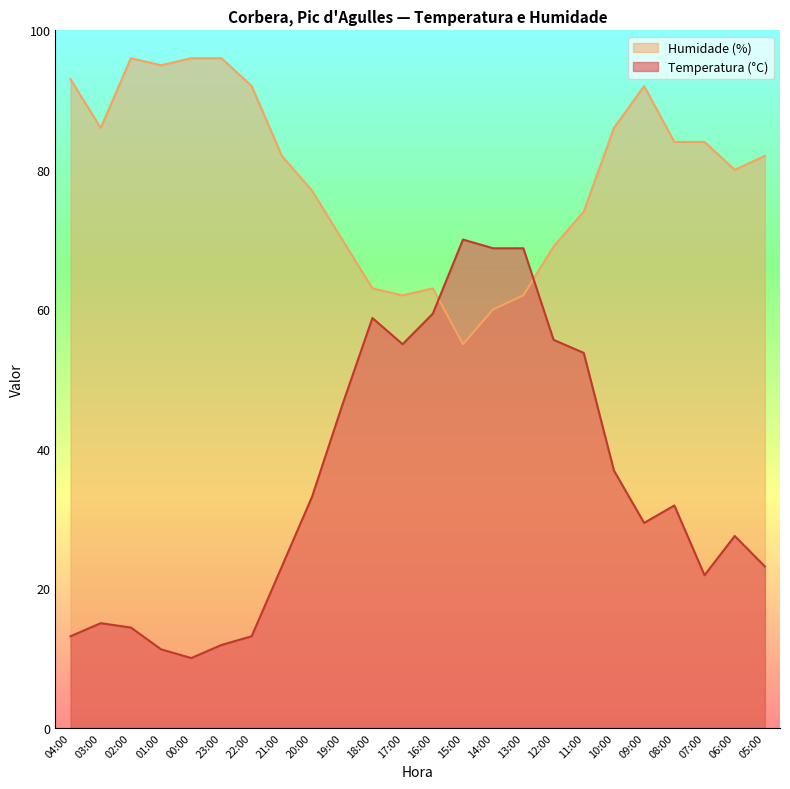

How many data points in Humidade (%) are less than 82?

11